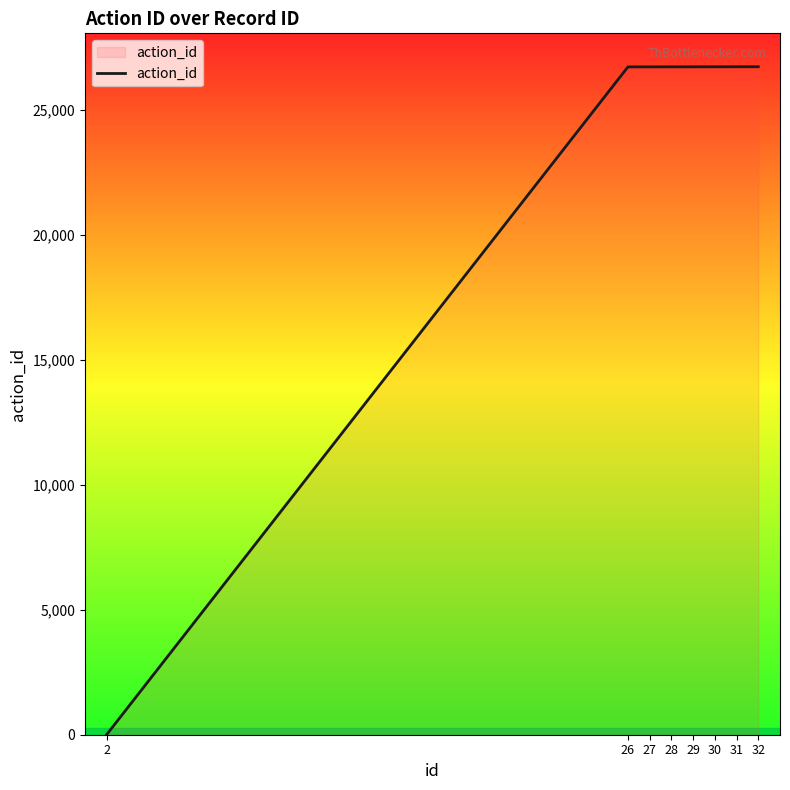

What is the maximum value shown in the chart?

26721